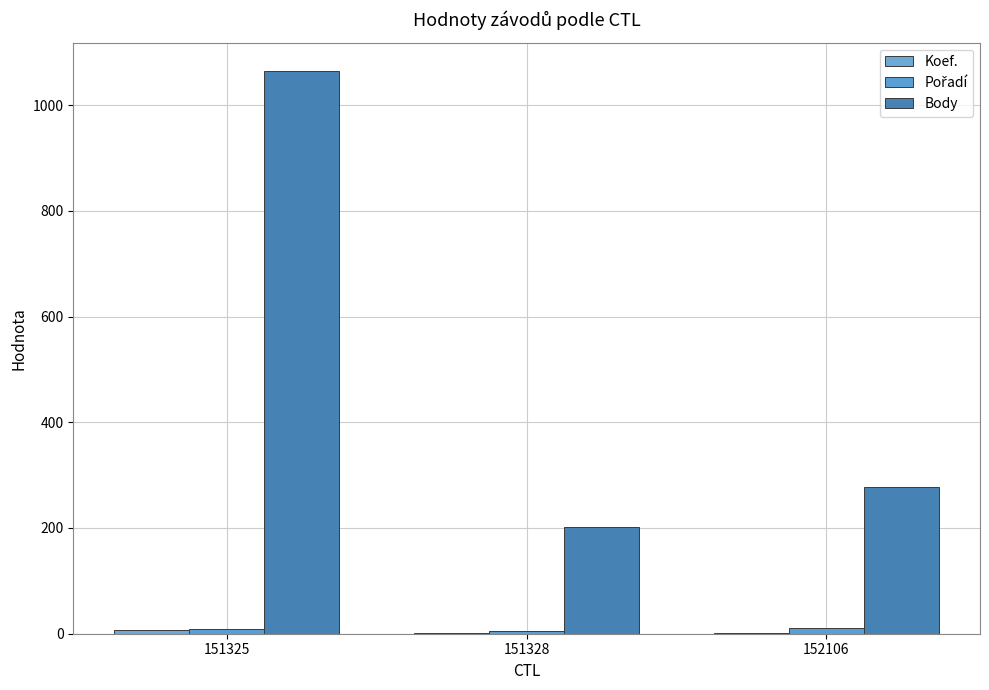

Which series has the widest spread of values?

Body